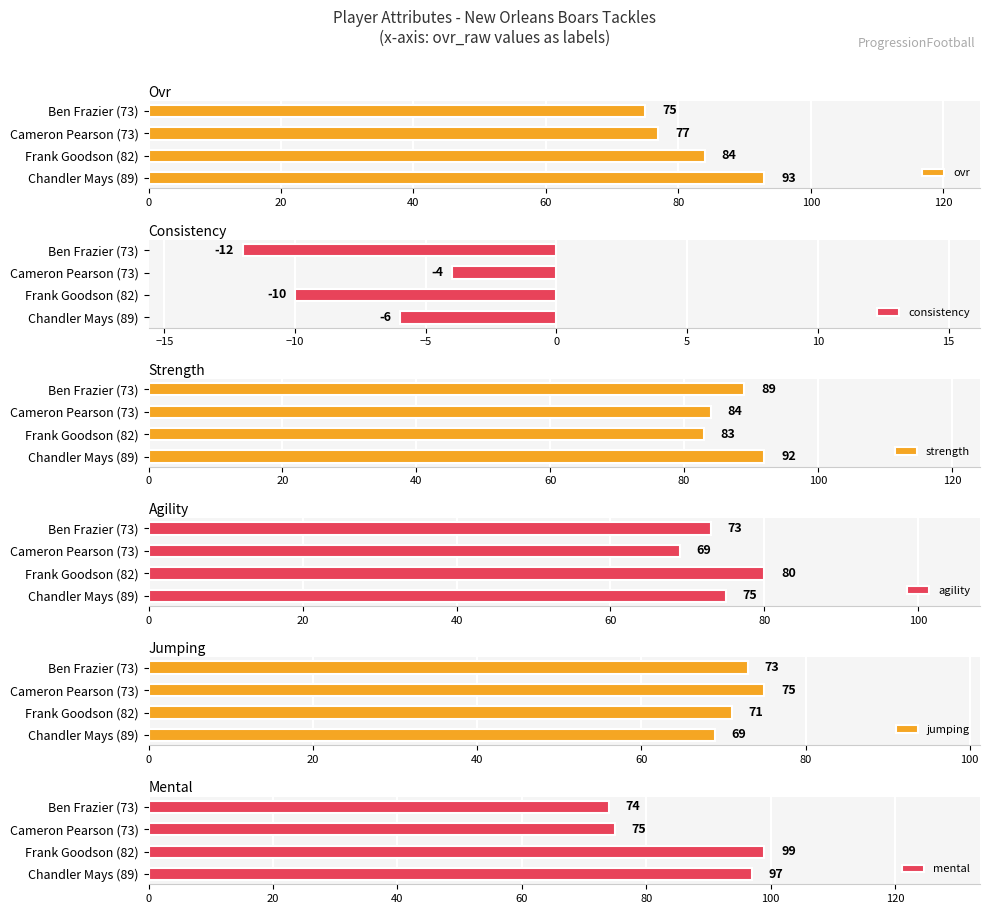

The consistency series shows -4 at Frank Goodson (82). True or false?

False